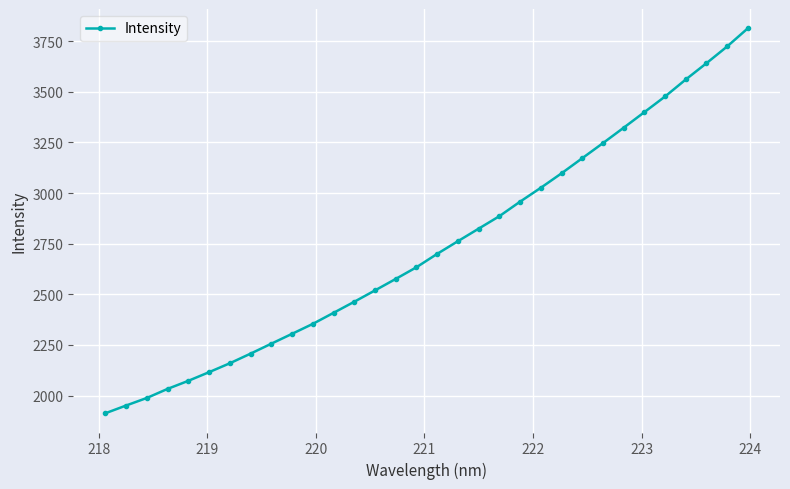

What is the value of the 24th point from the left?

3171.8